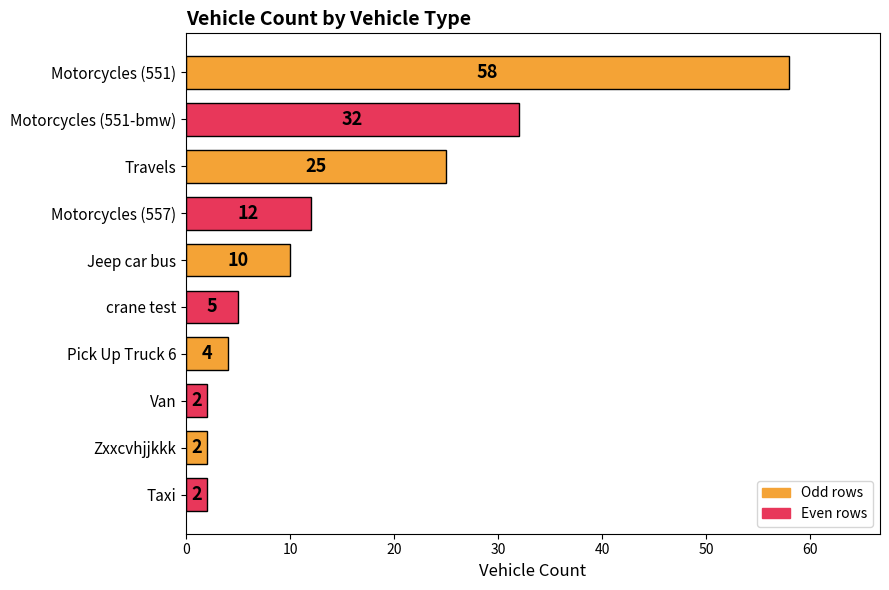

Reading top to bottom, what are all the values shown in this chart?

Motorcycles (551)=58	Motorcycles (551-bmw)=32	Travels=25	Motorcycles (557)=12	Jeep car bus=10	crane test=5	Pick Up Truck 6=4	Van=2	Zxxcvhjjkkk=2	Taxi=2